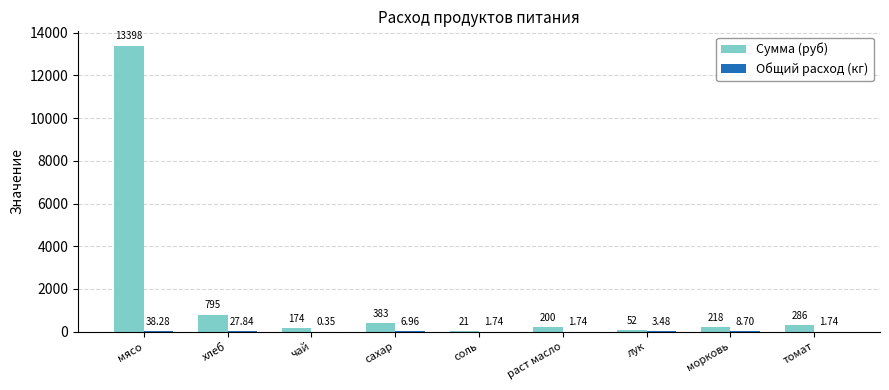

Count the number of categories in the chart.

9